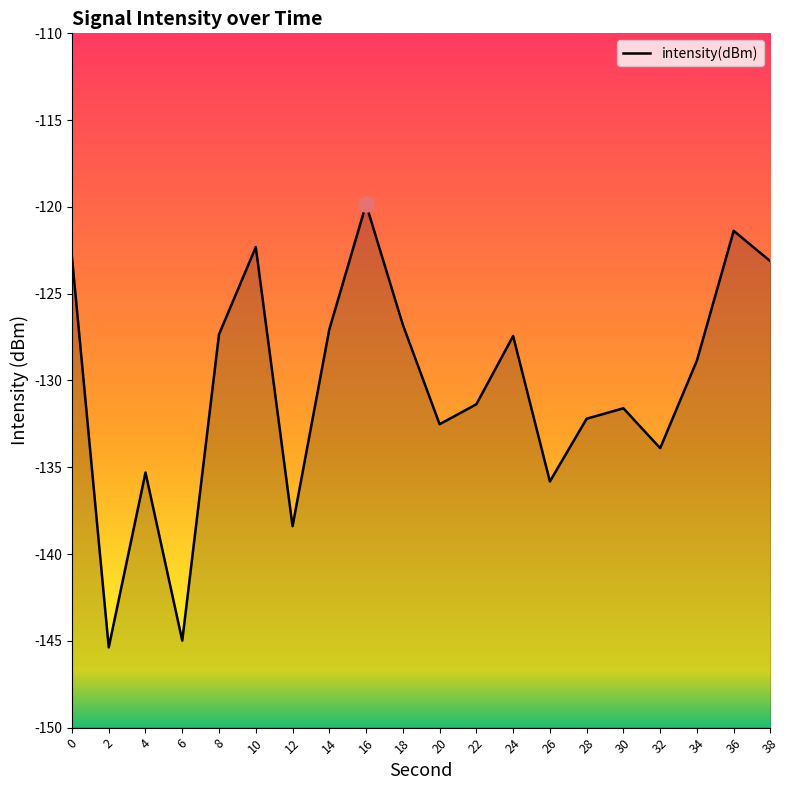

What is the change in value from 6 to 32?

+11.1